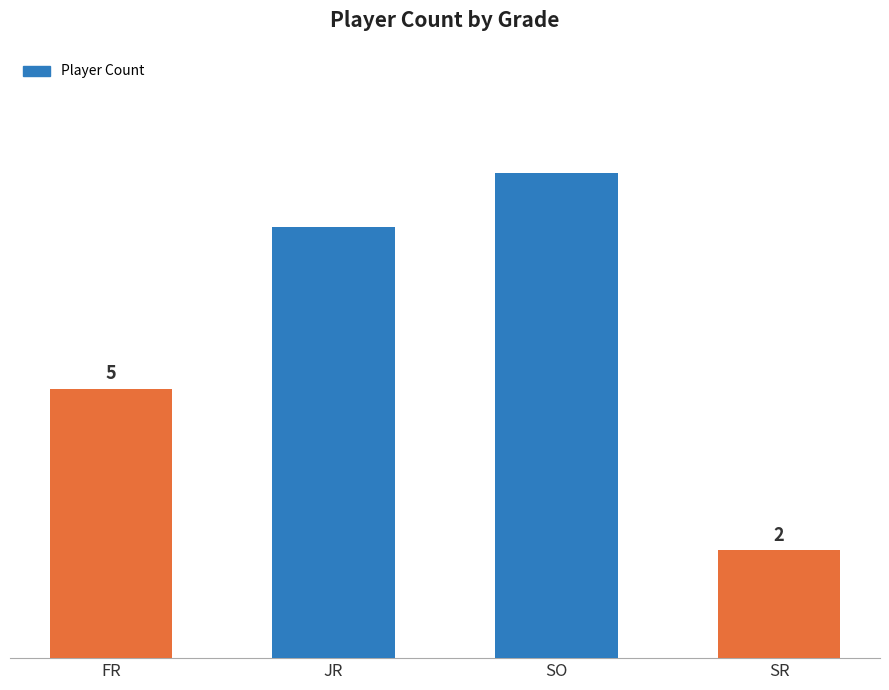

What is the label of the 2nd bar from the left?

JR